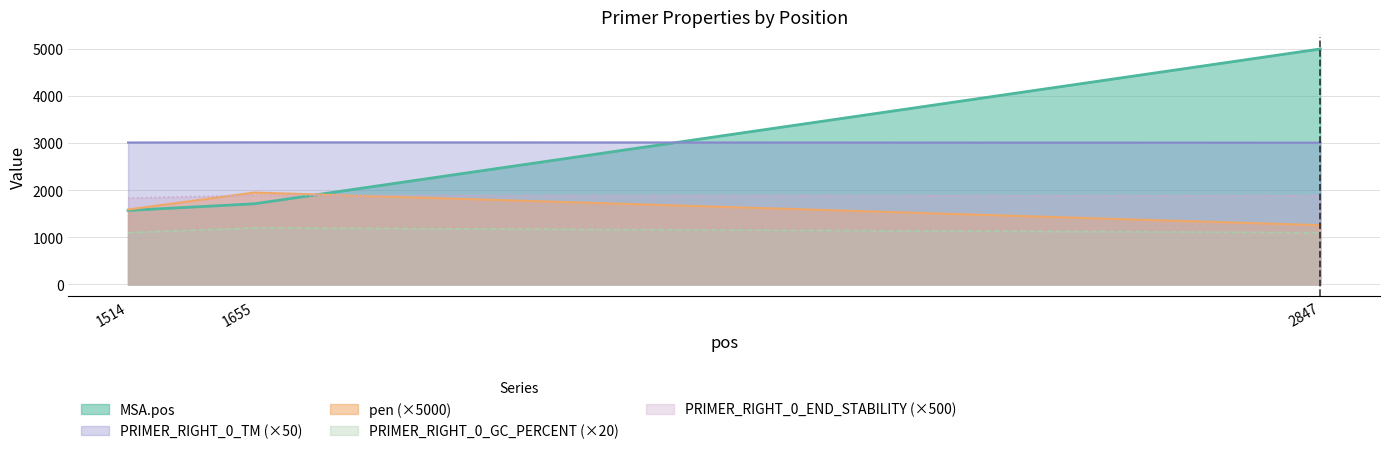

Reading left to right, transcribe all the data shown in this chart.

MSA.pos: 1514=1572.0	1655=1713.0	2847=5004.0
pen: 1514=1591.8	1655=1952.4	2847=1258.9
PRIMER_RIGHT_0_TM: 1514=3015.9	1655=3019.5	2847=3012.6
PRIMER_RIGHT_0_GC_PERCENT: 1514=1100.0	1655=1200.0	2847=1100.0
PRIMER_RIGHT_0_END_STABILITY: 1514=1835.0	1655=1895.0	2847=1885.0